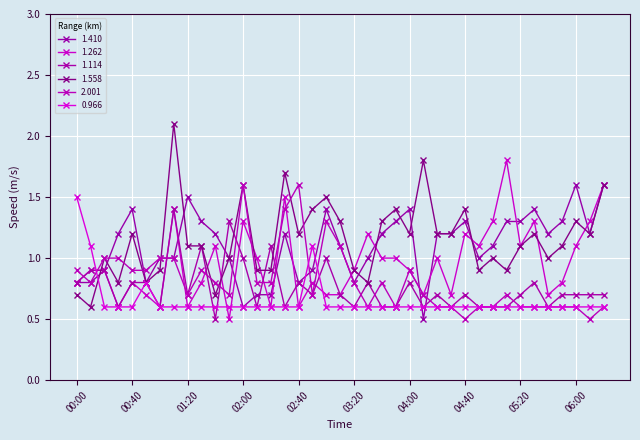

Reading right to left, transcribe all the data shown in this chart.

1.410: 1.6	1.2	1.6	1.3	1.2	1.4	1.3	1.3	1.1	1.0	1.3	1.2	1.2	0.5	1.4	1.3	1.2	1.0	0.8	1.1	1.4	0.9	0.8	1.2	0.7	0.7	0.6	1.0	1.2	1.3	1.5	1.0	1.0	0.8	1.4	1.2	0.9	0.8	0.8
1.262: 1.6	1.3	1.1	0.8	0.7	1.3	1.1	1.8	1.3	1.1	1.2	0.7	1.0	0.7	0.9	1.0	1.0	1.2	0.9	0.7	0.7	0.8	0.6	1.5	0.6	1.0	1.3	0.5	1.1	0.8	0.6	1.4	0.6	0.7	0.8	0.6	0.9	0.9	0.8
1.114: 0.7	0.7	0.7	0.7	0.6	0.8	0.7	0.6	0.6	0.6	0.7	0.6	0.7	0.6	0.8	0.6	0.6	0.8	0.6	0.7	1.0	0.7	0.8	0.6	1.1	0.6	1.0	1.3	0.5	1.1	0.7	1.4	0.6	0.8	0.8	0.6	0.9	0.9	0.8
1.558: 1.6	1.2	1.3	1.1	1.0	1.2	1.1	0.9	1.0	0.9	1.4	1.2	1.2	1.8	1.2	1.4	1.3	0.8	0.9	1.3	1.5	1.4	1.2	1.7	0.9	0.9	1.6	1.0	0.7	1.1	1.1	2.1	0.9	0.8	1.2	0.8	1.0	0.6	0.7
2.001: 0.6	0.5	0.6	0.6	0.6	0.6	0.6	0.7	0.6	0.6	0.5	0.6	0.6	0.7	0.9	0.6	0.8	0.6	0.8	1.1	1.3	0.7	1.6	1.4	0.8	0.8	1.6	0.7	0.8	0.9	0.7	1.0	1.0	0.9	0.9	1.0	1.0	0.8	0.9
0.966: 0.6	0.6	0.6	0.6	0.6	0.6	0.6	0.6	0.6	0.6	0.6	0.6	0.6	0.6	0.6	0.6	0.6	0.6	0.6	0.6	0.6	1.1	0.6	0.6	0.6	0.6	0.6	0.6	0.6	0.6	0.6	0.6	0.6	0.8	0.6	0.6	0.6	1.1	1.5